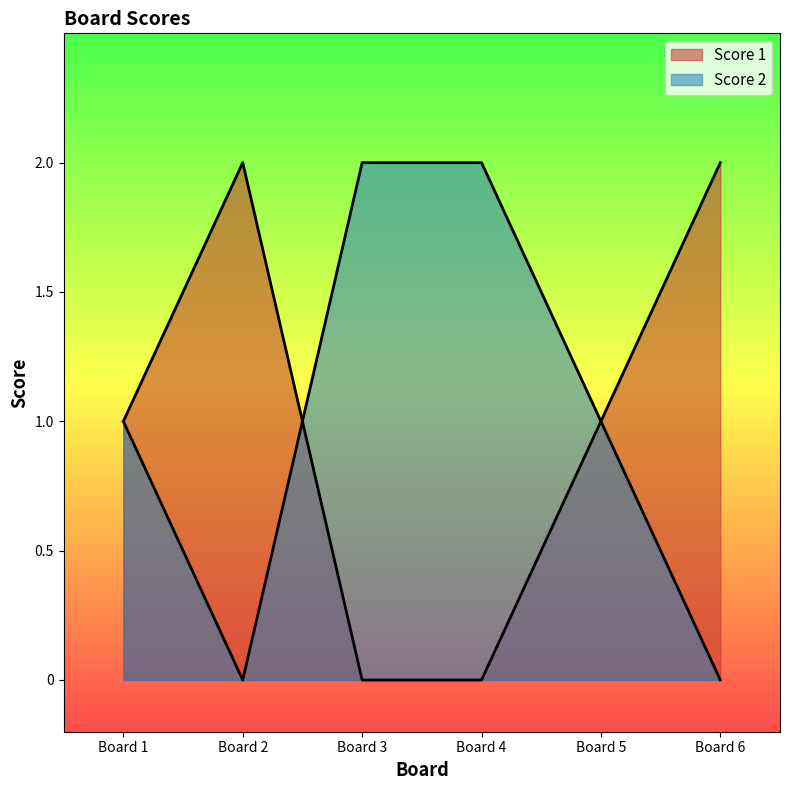

True or false: Score 1 has more than 1 points higher than both neighbors.

False